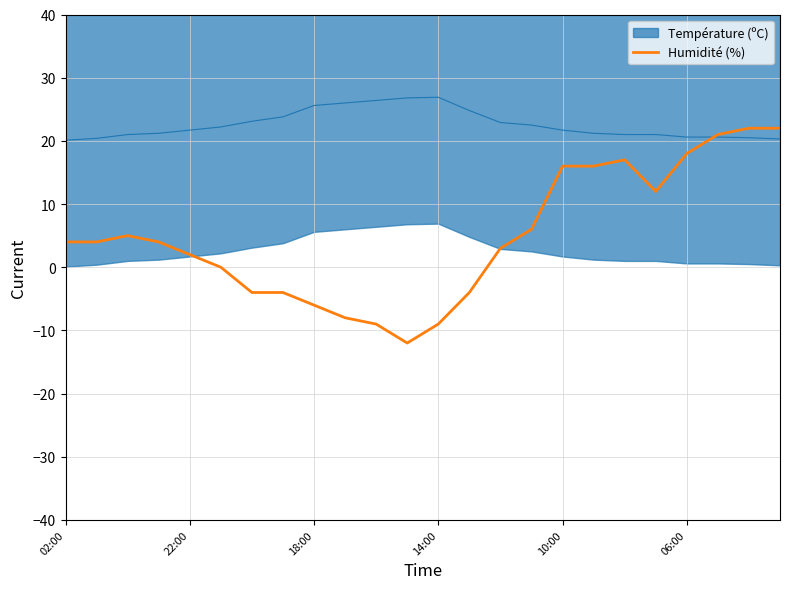

What is the label of the 23rd point from the left?

22